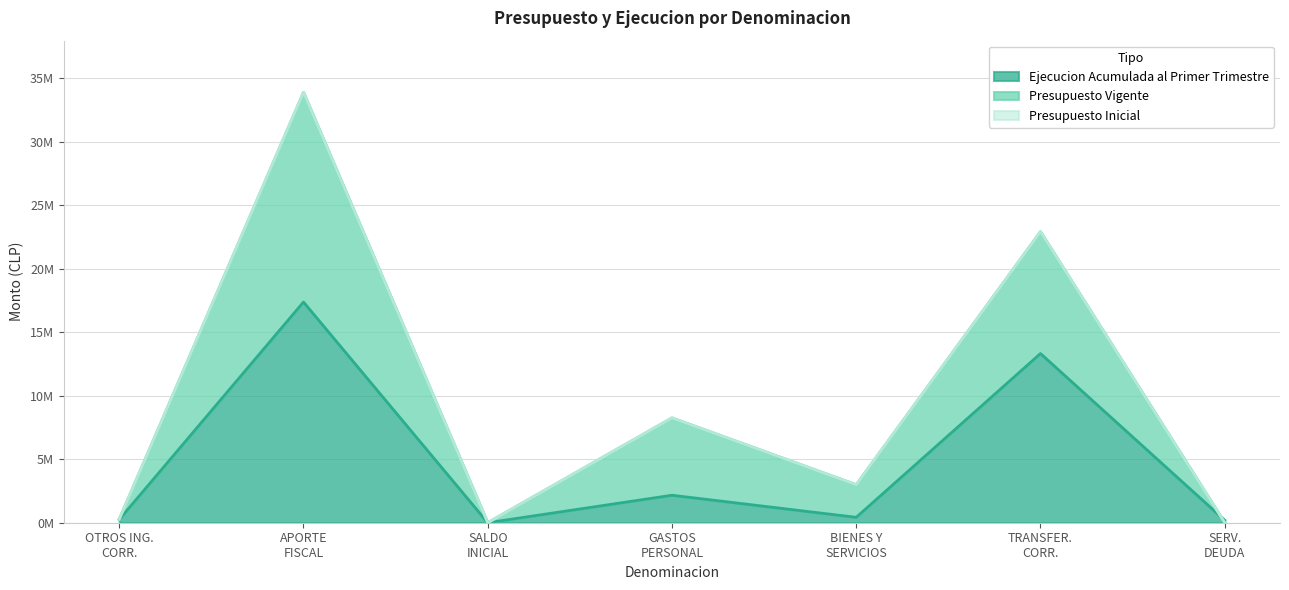

Which label corresponds to the largest value in the chart?

APORTE FISCAL